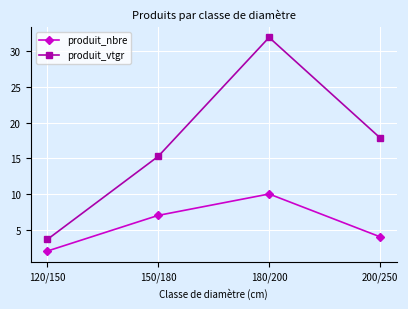

Which series has the largest total across all categories?

produit_vtgr